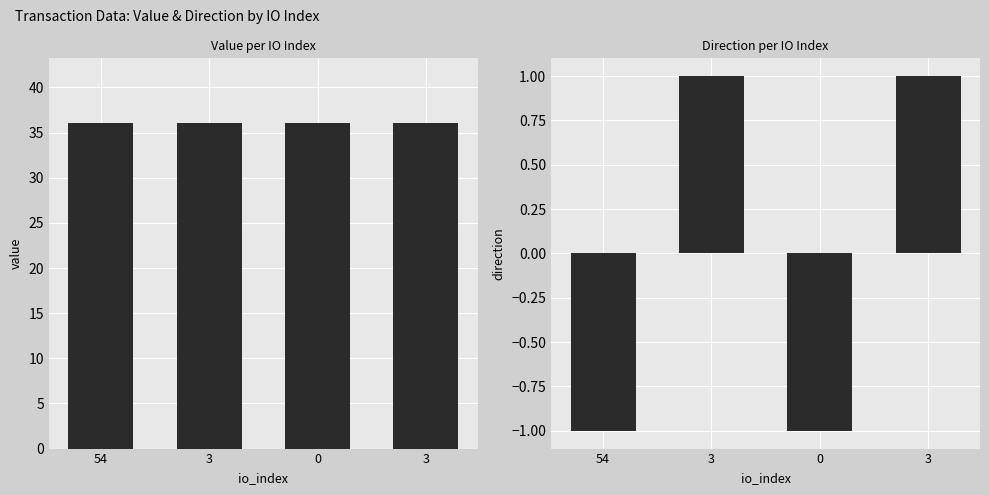

At which label does direction reach its peak?

3